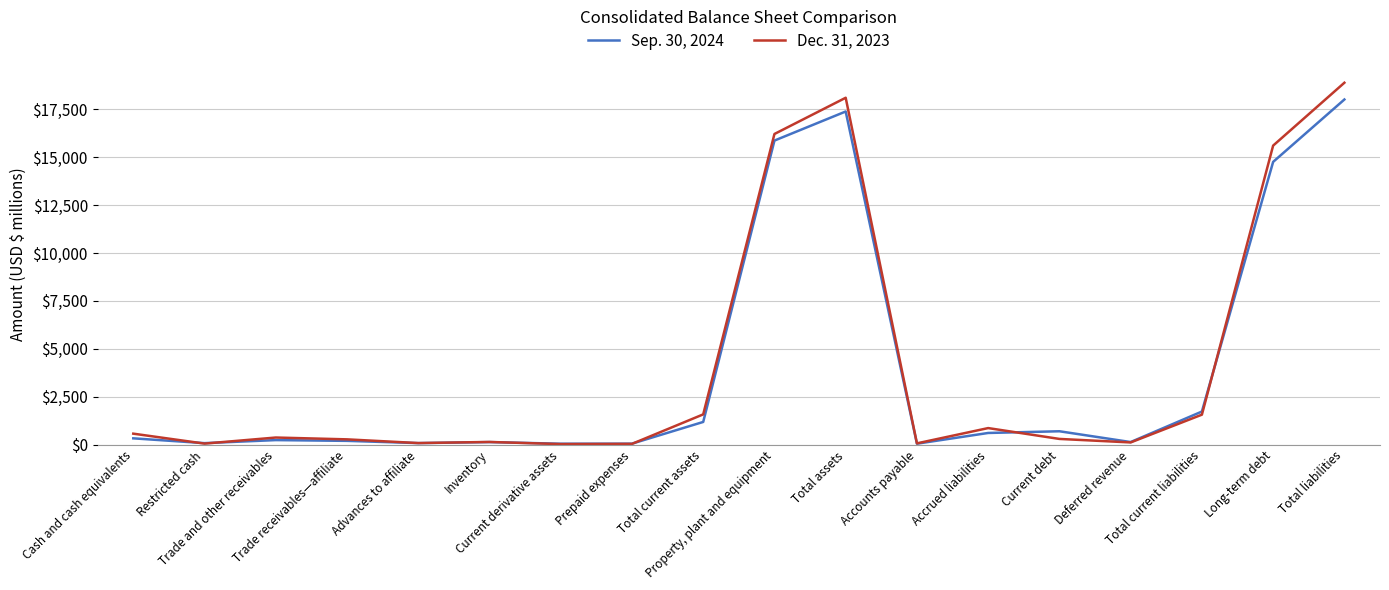

What position from the left is Total current liabilities?

16